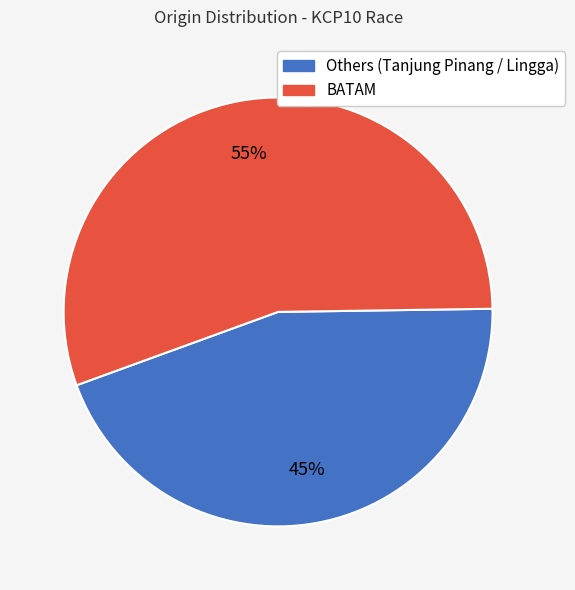

To the nearest percent, what is the average slice percentage?

50%